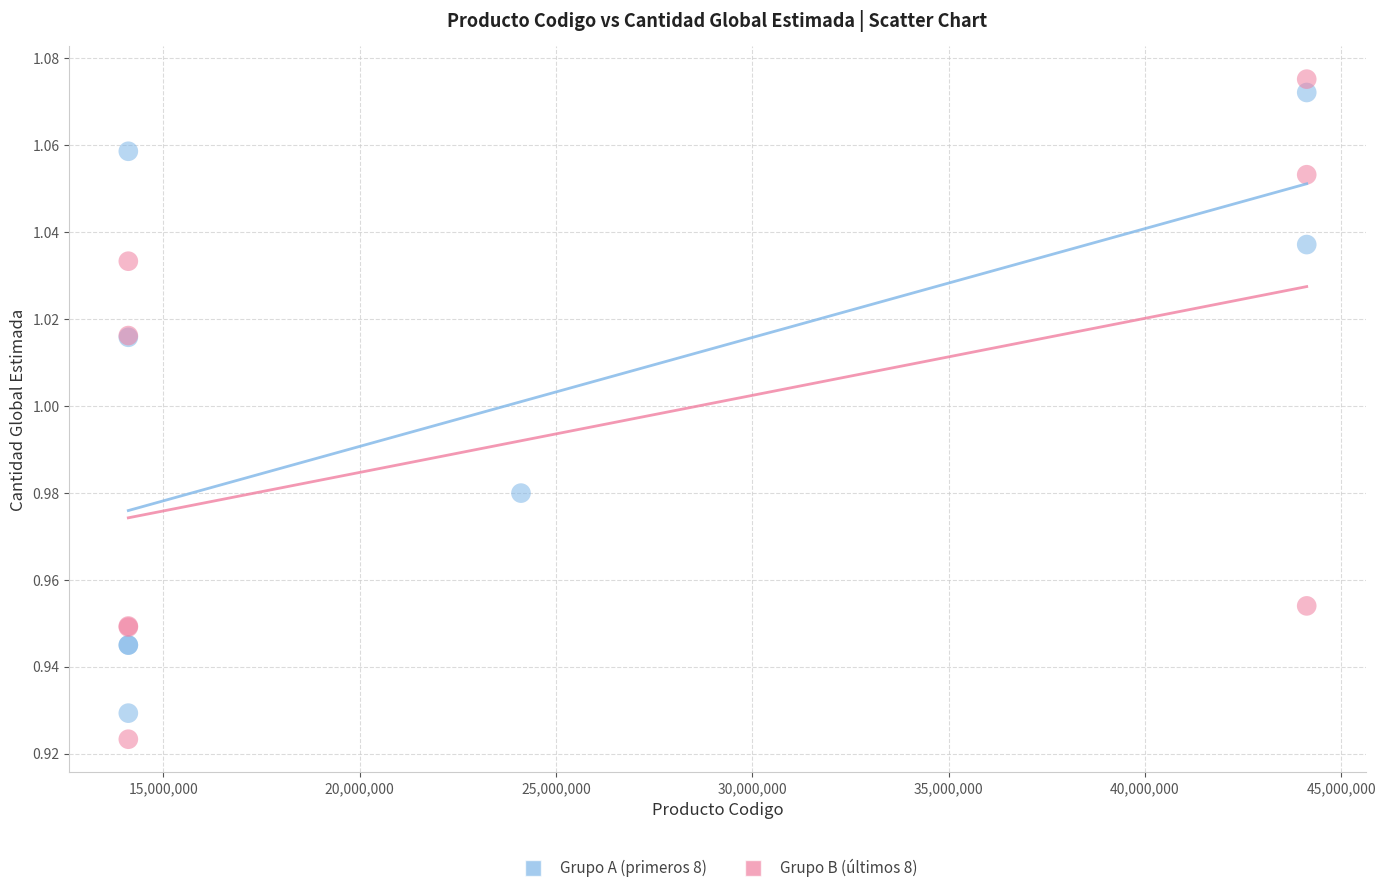

Which series has the largest Y range (max minus min)?

Grupo B (últimos 8)